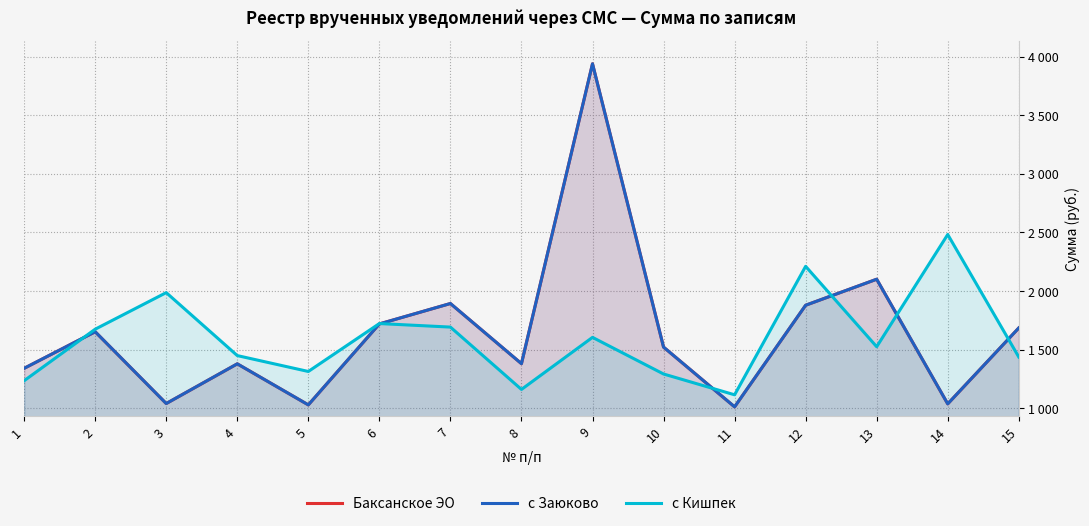

Rank the series at 12 from lowest to highest value.

Баксанское ЭО, с Заюково, с Кишпек